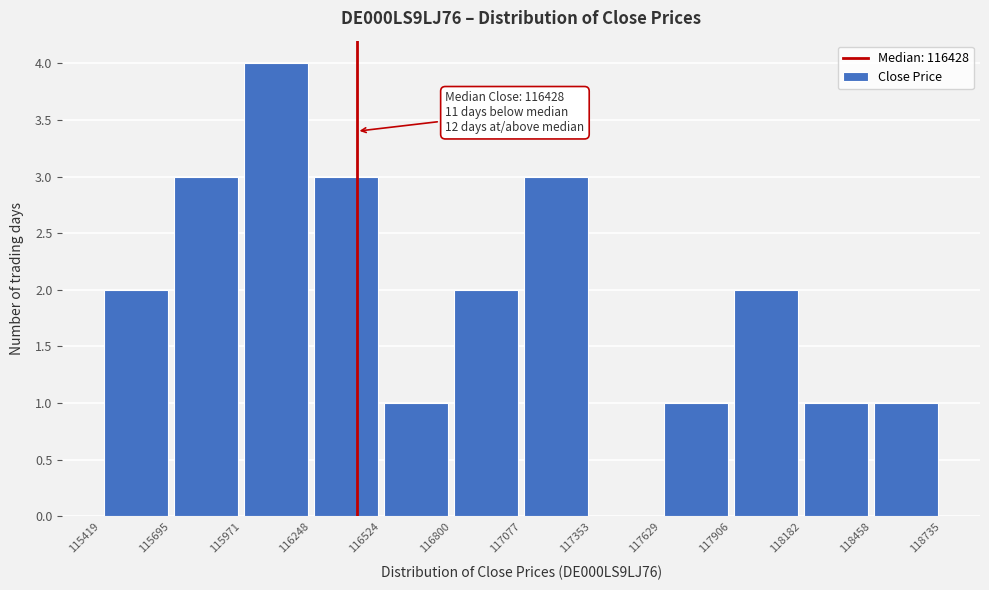

Over which range of the x-axis is the bar tallest?

115971 to 116248